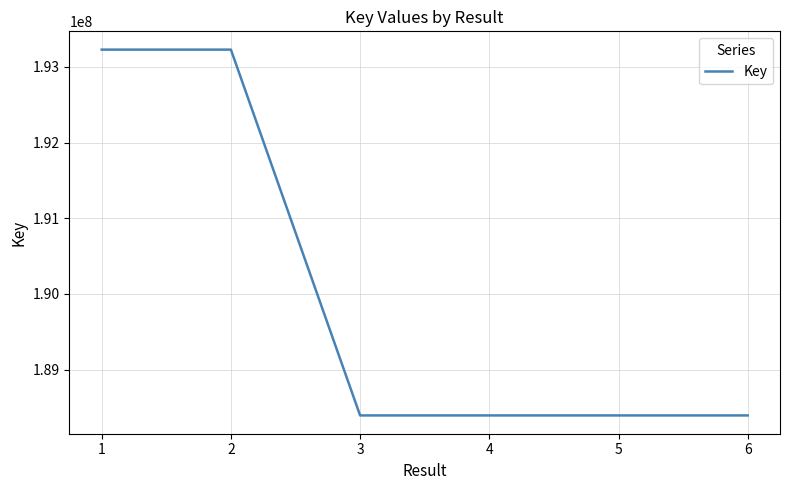

What is the change in value from 3 to 6?

-91